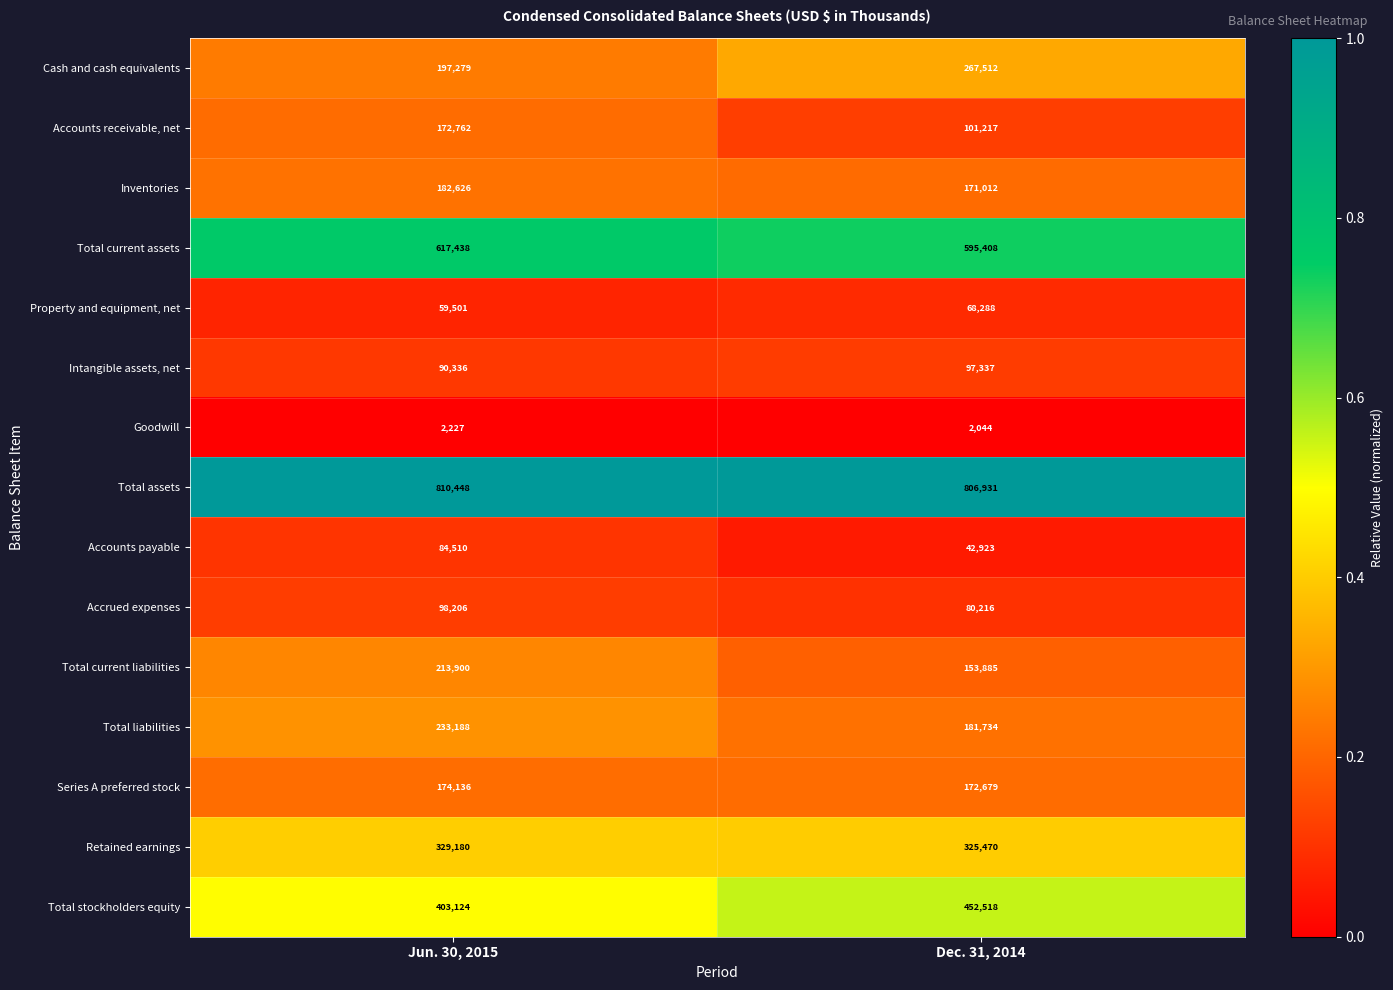

What is the sum of all Goodwill values?

4271